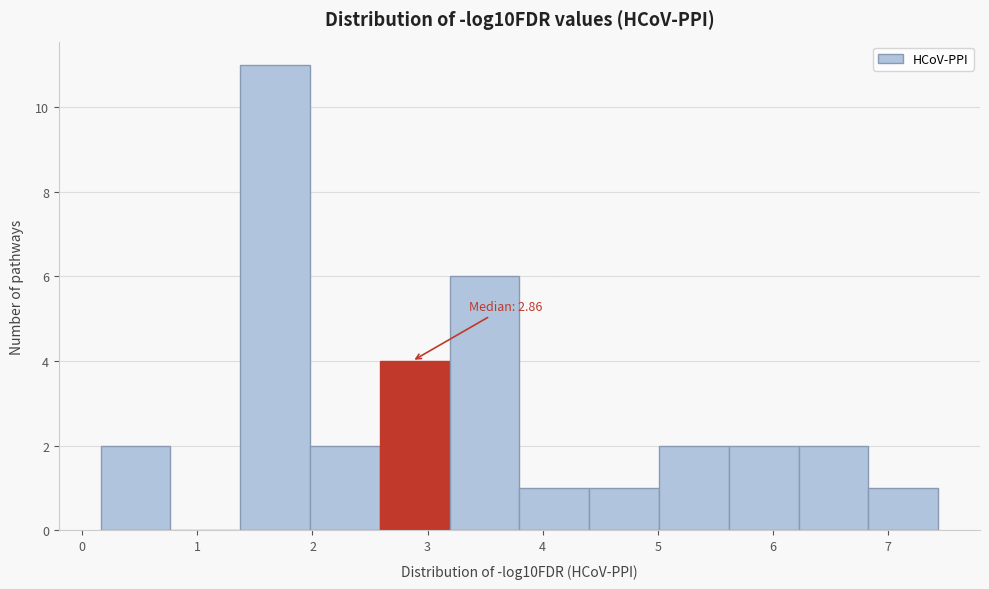

Over which range of the x-axis is the bar tallest?

1.4 to 2.0